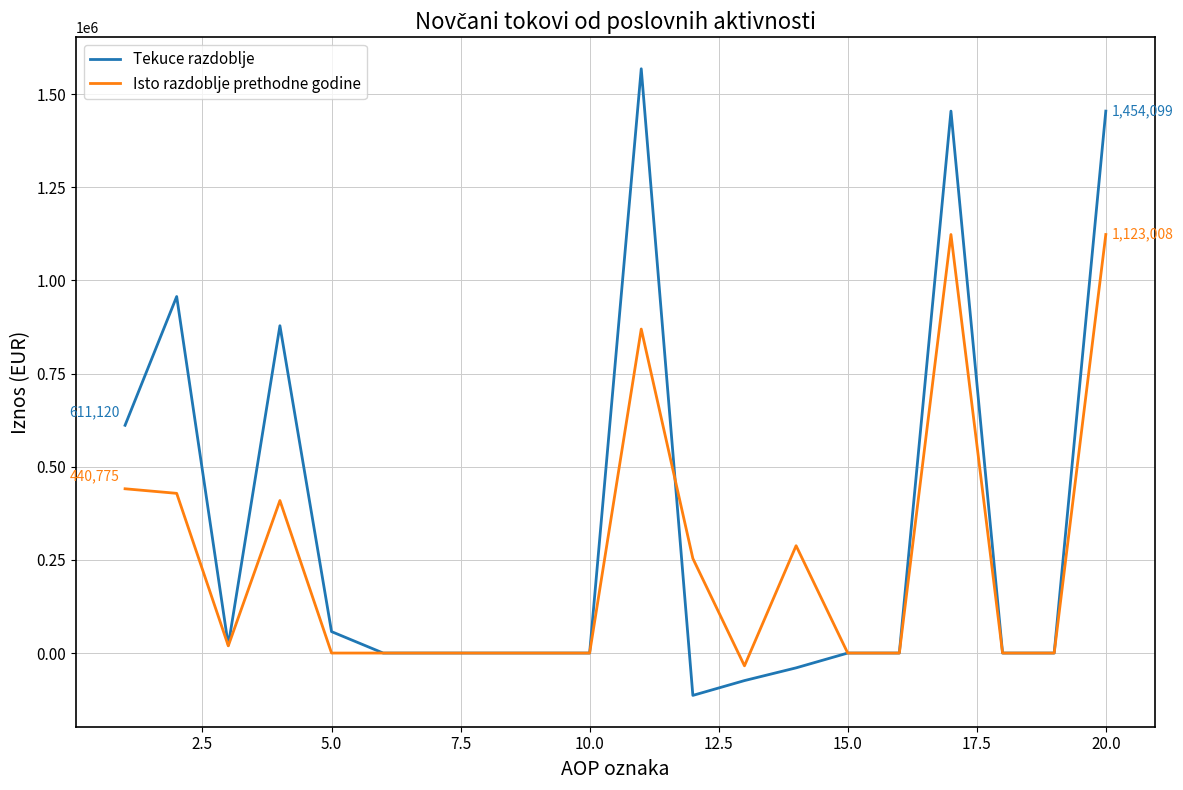

Does the chart display data point markers on the line(s)?

No